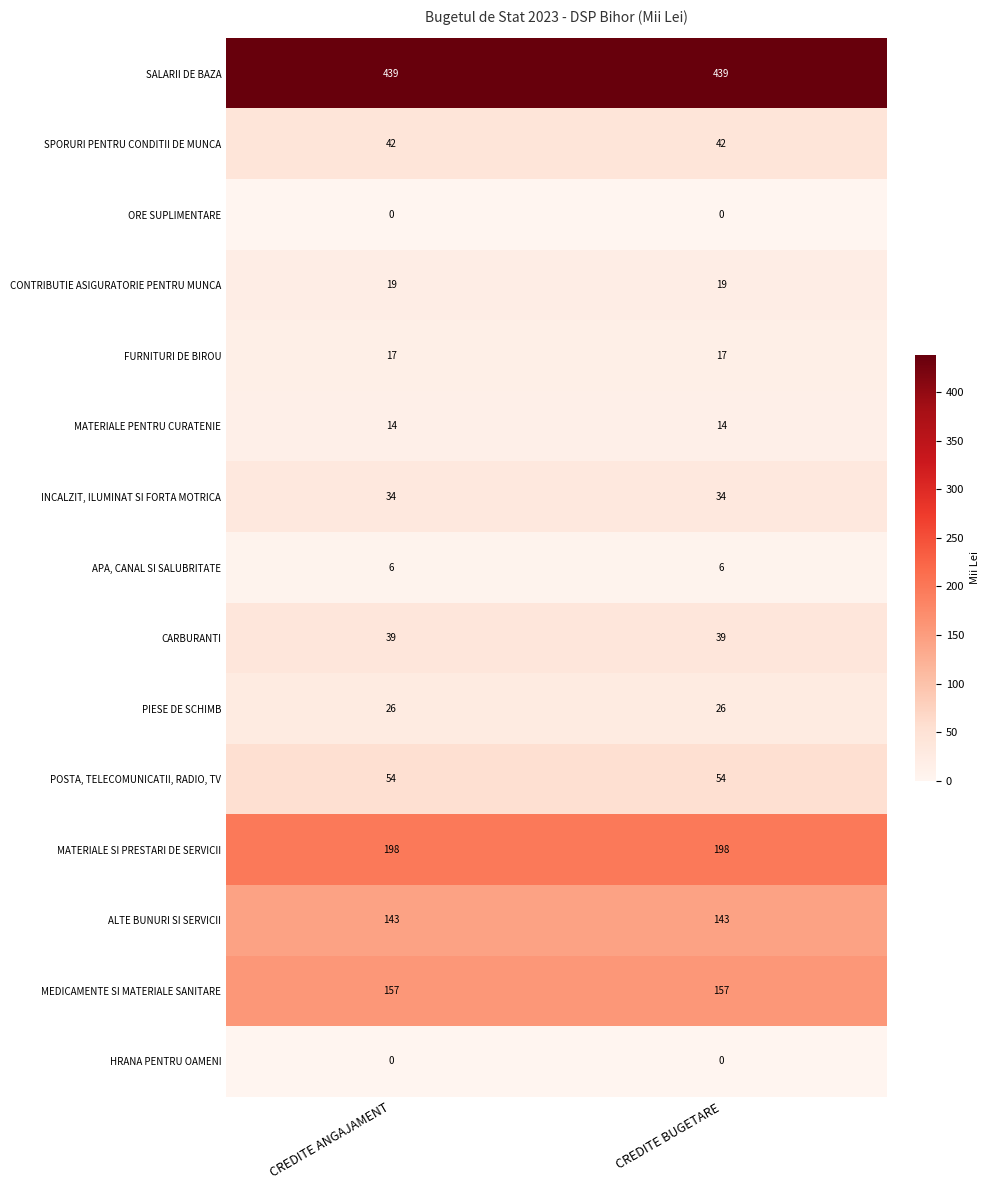

Reading right to left, extract all data points from this chart.

SALARII DE BAZA: CREDITE BUGETARE=439	CREDITE ANGAJAMENT=439
SPORURI PENTRU CONDITII DE MUNCA: CREDITE BUGETARE=42	CREDITE ANGAJAMENT=42
ORE SUPLIMENTARE: CREDITE BUGETARE=0	CREDITE ANGAJAMENT=0
CONTRIBUTIE ASIGURATORIE PENTRU MUNCA: CREDITE BUGETARE=19	CREDITE ANGAJAMENT=19
FURNITURI DE BIROU: CREDITE BUGETARE=17	CREDITE ANGAJAMENT=17
MATERIALE PENTRU CURATENIE: CREDITE BUGETARE=14	CREDITE ANGAJAMENT=14
INCALZIT, ILUMINAT SI FORTA MOTRICA: CREDITE BUGETARE=34	CREDITE ANGAJAMENT=34
APA, CANAL SI SALUBRITATE: CREDITE BUGETARE=6	CREDITE ANGAJAMENT=6
CARBURANTI: CREDITE BUGETARE=39	CREDITE ANGAJAMENT=39
PIESE DE SCHIMB: CREDITE BUGETARE=26	CREDITE ANGAJAMENT=26
POSTA, TELECOMUNICATII, RADIO, TV: CREDITE BUGETARE=54	CREDITE ANGAJAMENT=54
MATERIALE SI PRESTARI DE SERVICII: CREDITE BUGETARE=198	CREDITE ANGAJAMENT=198
ALTE BUNURI SI SERVICII: CREDITE BUGETARE=143	CREDITE ANGAJAMENT=143
MEDICAMENTE SI MATERIALE SANITARE: CREDITE BUGETARE=157	CREDITE ANGAJAMENT=157
HRANA PENTRU OAMENI: CREDITE BUGETARE=0	CREDITE ANGAJAMENT=0